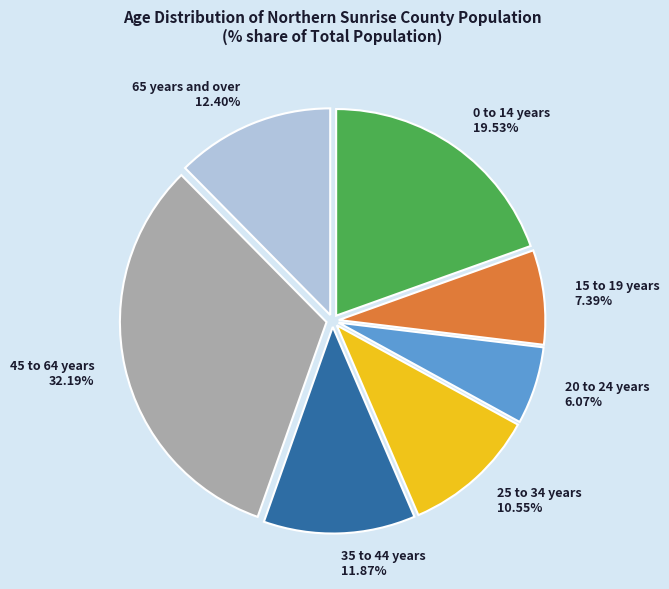

Is there any slice that represents more than half of the pie?

No